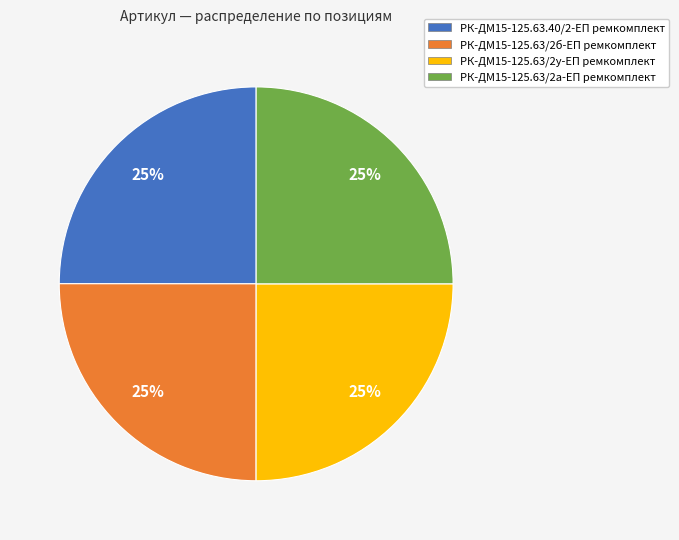

How many segments does this pie chart have?

4